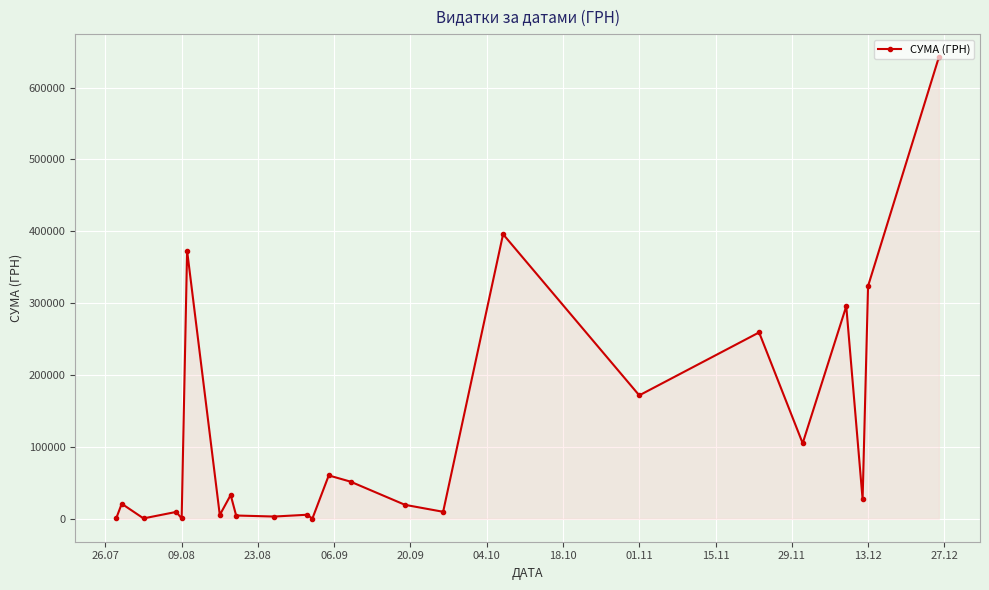

True or false: the data has more than 0 interior local peaks.

True